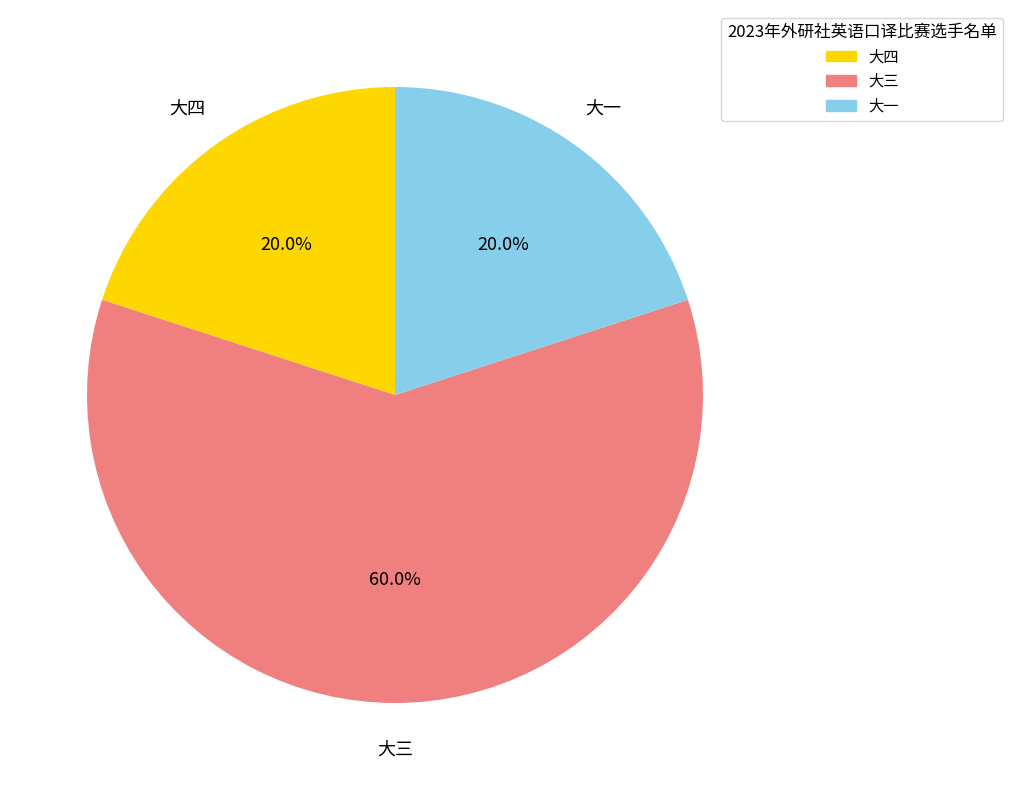

What percentage is the 大一 slice, to the nearest percent?

20%